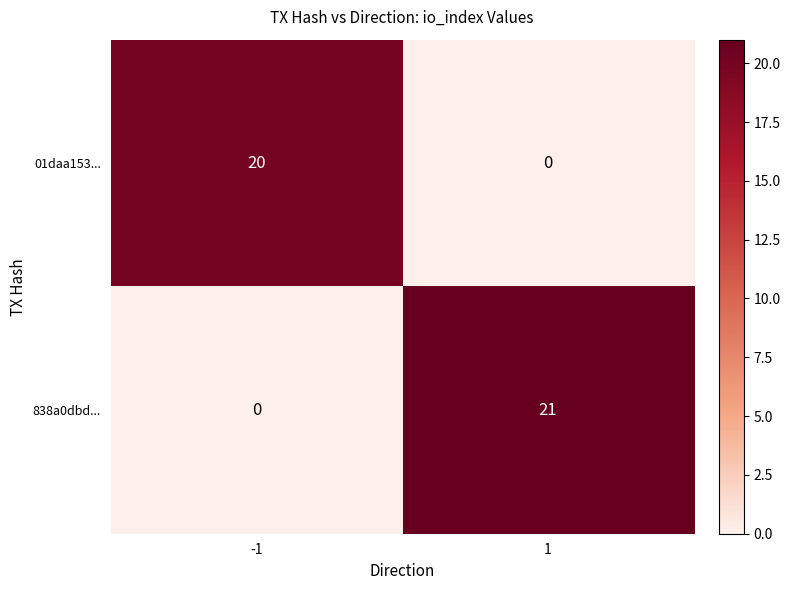

What is the total value across all series at 1?

21